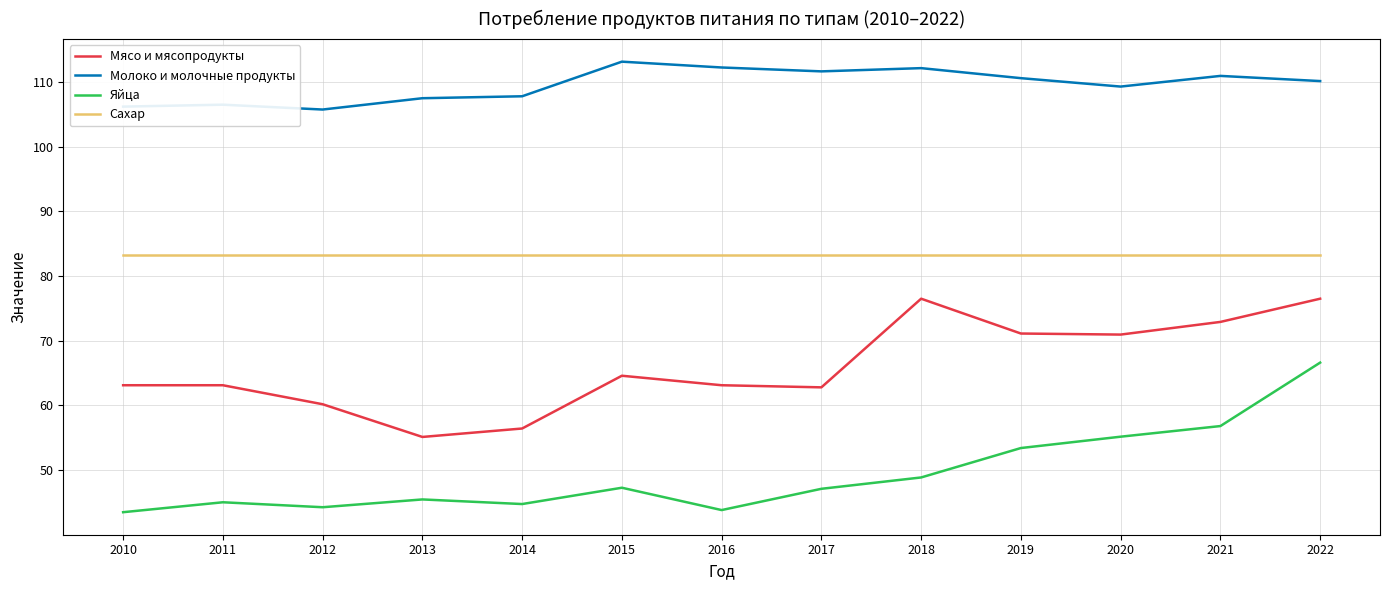

True or false: Мясо и мясопродукты has a value of 55.1 at 2013.

True